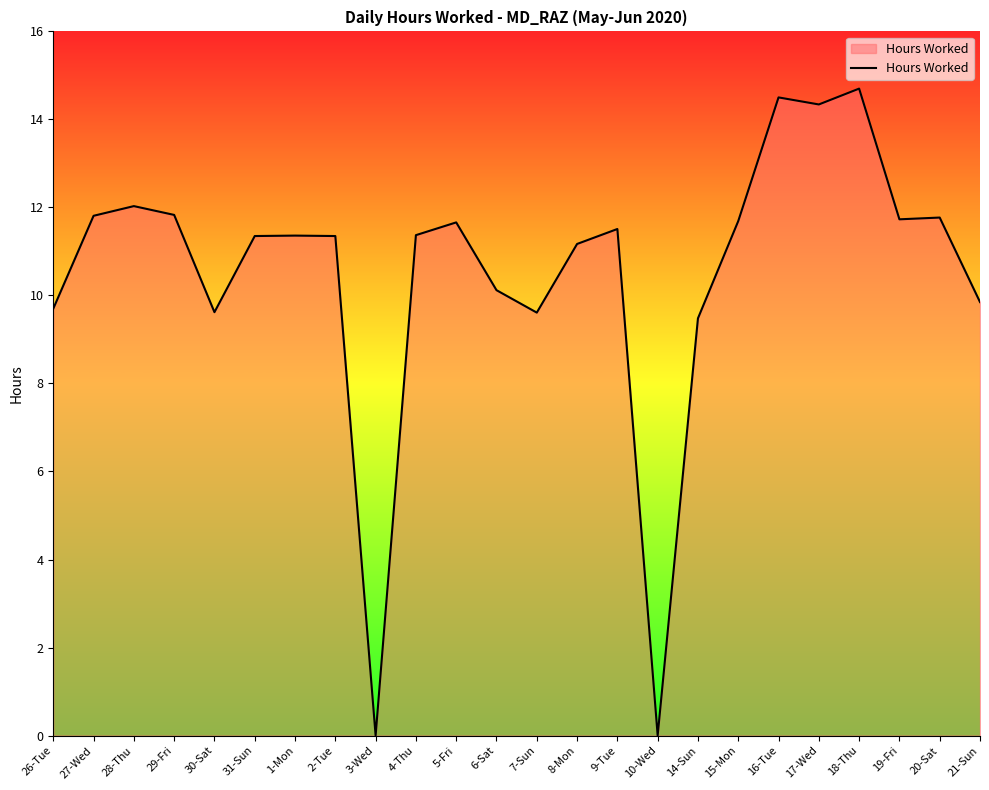

What is the difference between the maximum and minimum values?

14.7